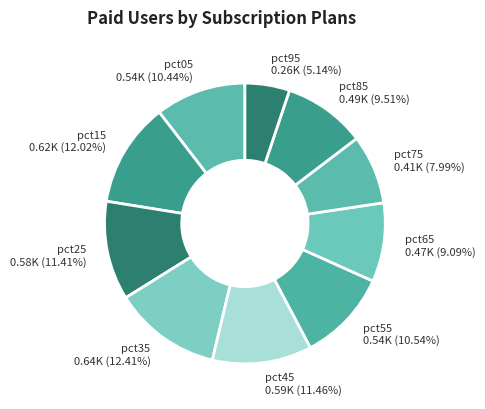

How many segments does this pie chart have?

10